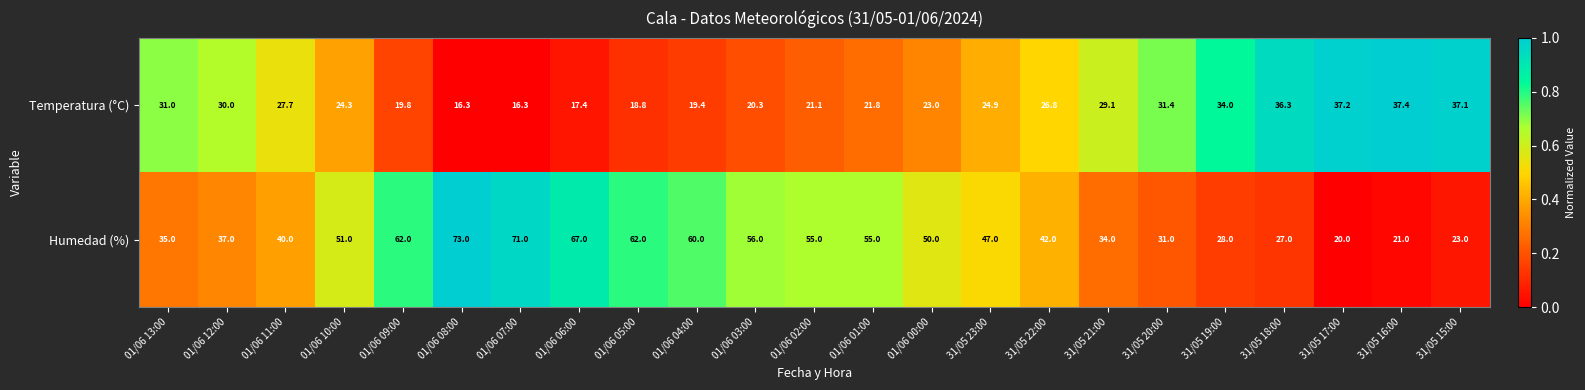

How many values in the Temperatura (°C) series exceed 24?

13